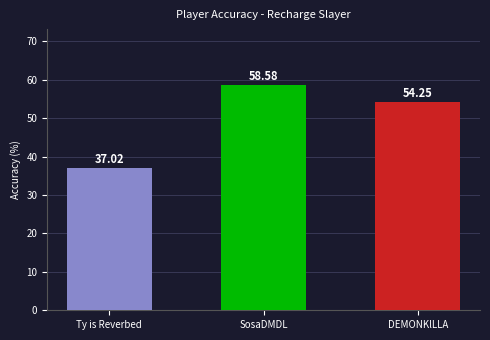

What is the label of the 1st bar from the right?

DEMONKlLLA